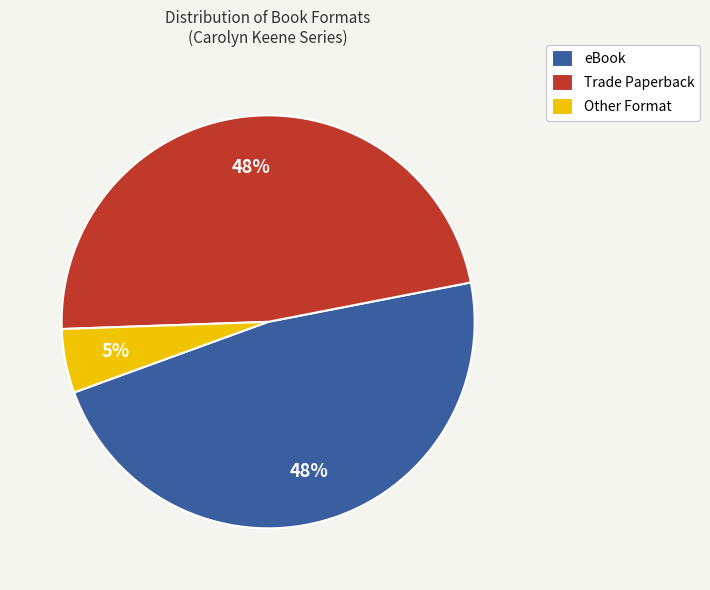

To the nearest percent, what is the average slice percentage?

33%